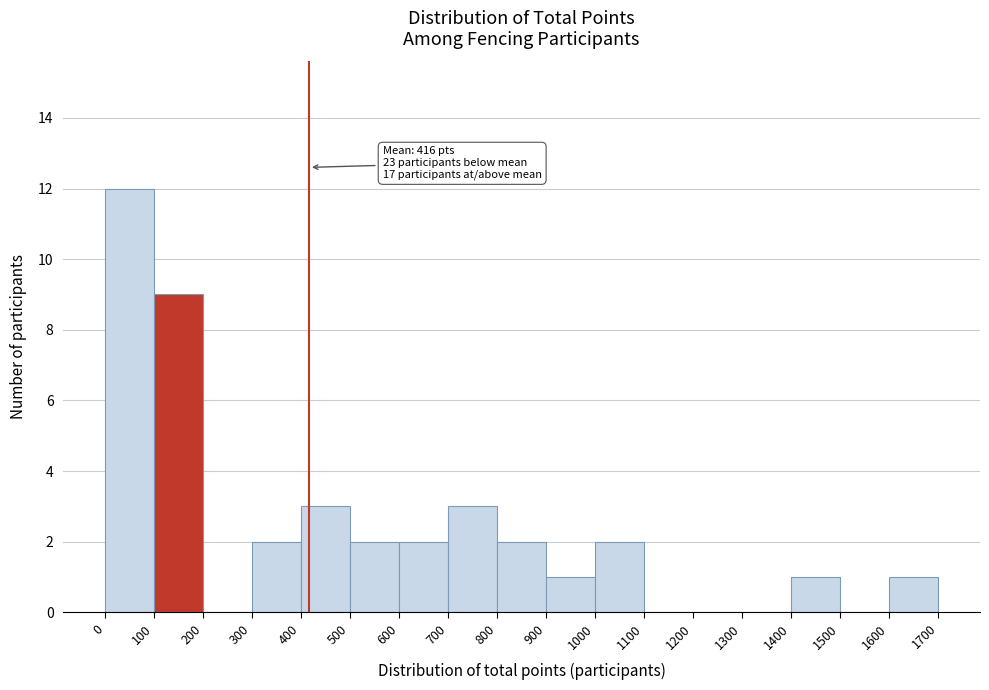

Which range on the x-axis has the tallest bar?

0 to 100